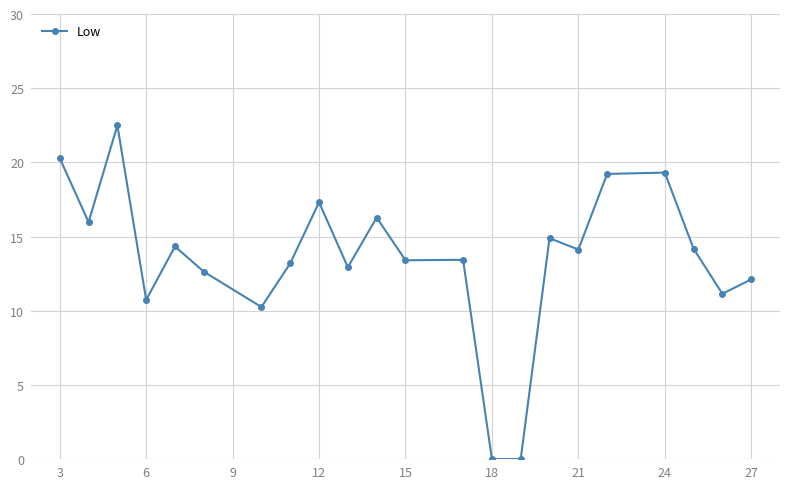

What is the maximum value shown in the chart?

22.5